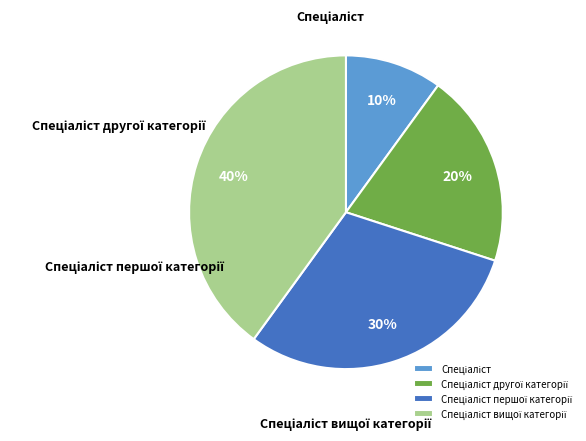

What is the total percentage of Спеціаліст першої категорії and Спеціаліст?

40.0%